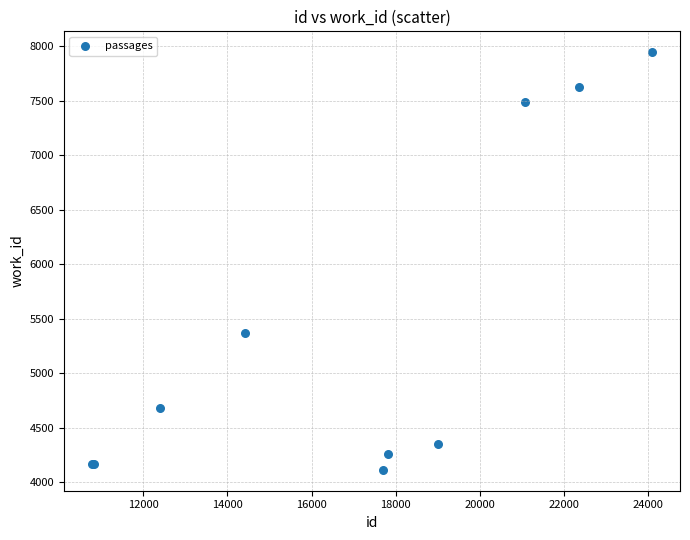

What Y value in the scatter plot is closest to 6029?

5366